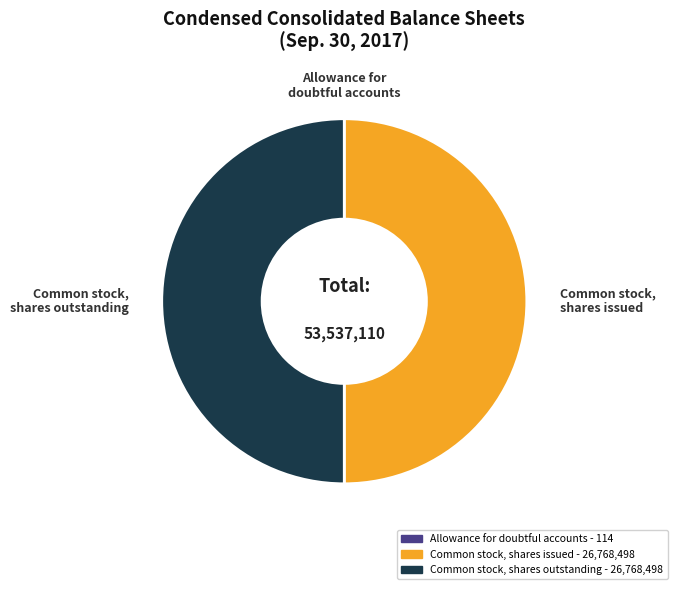

Approximately how many times larger is the value at Common stock, shares outstanding compared to Common stock, shares issued?

1.0